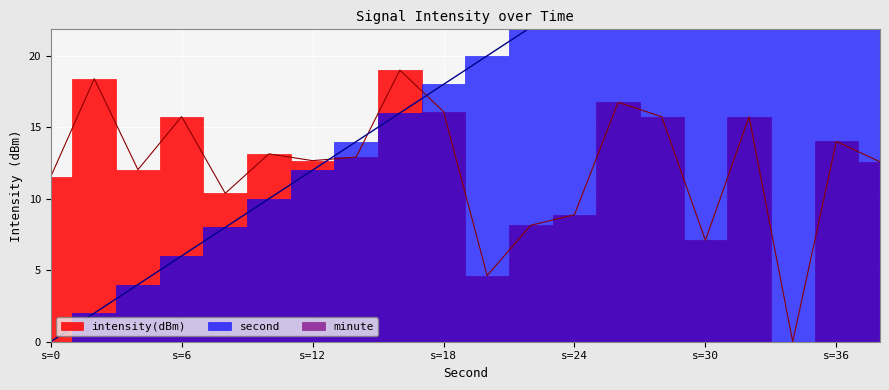

Between which two adjacent categories do second and intensity(dBm) first intersect?

12 and 14